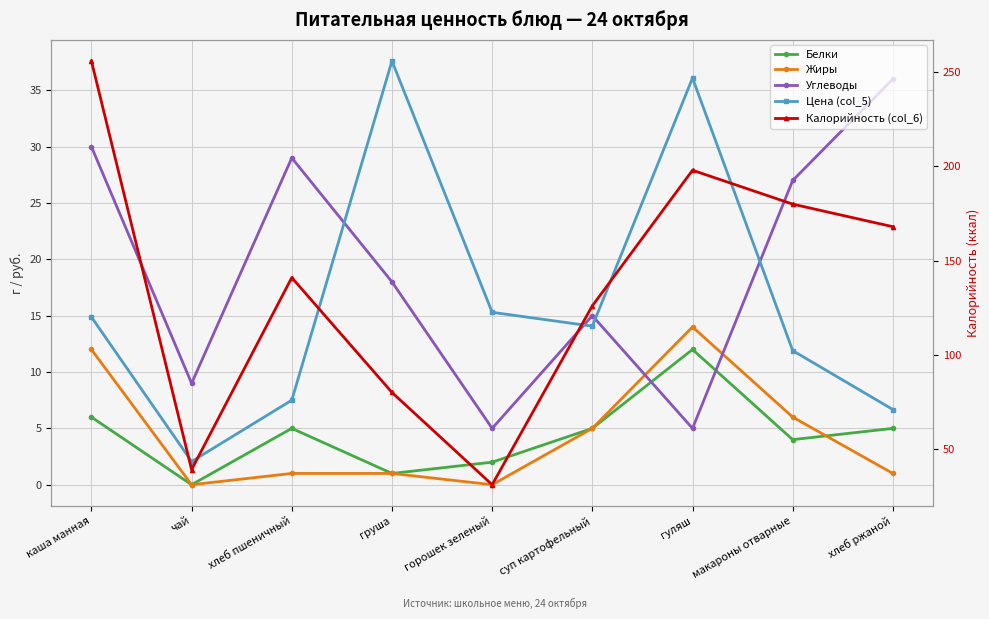

Which has a higher value, чай or горошек зеленый?

горошек зеленый